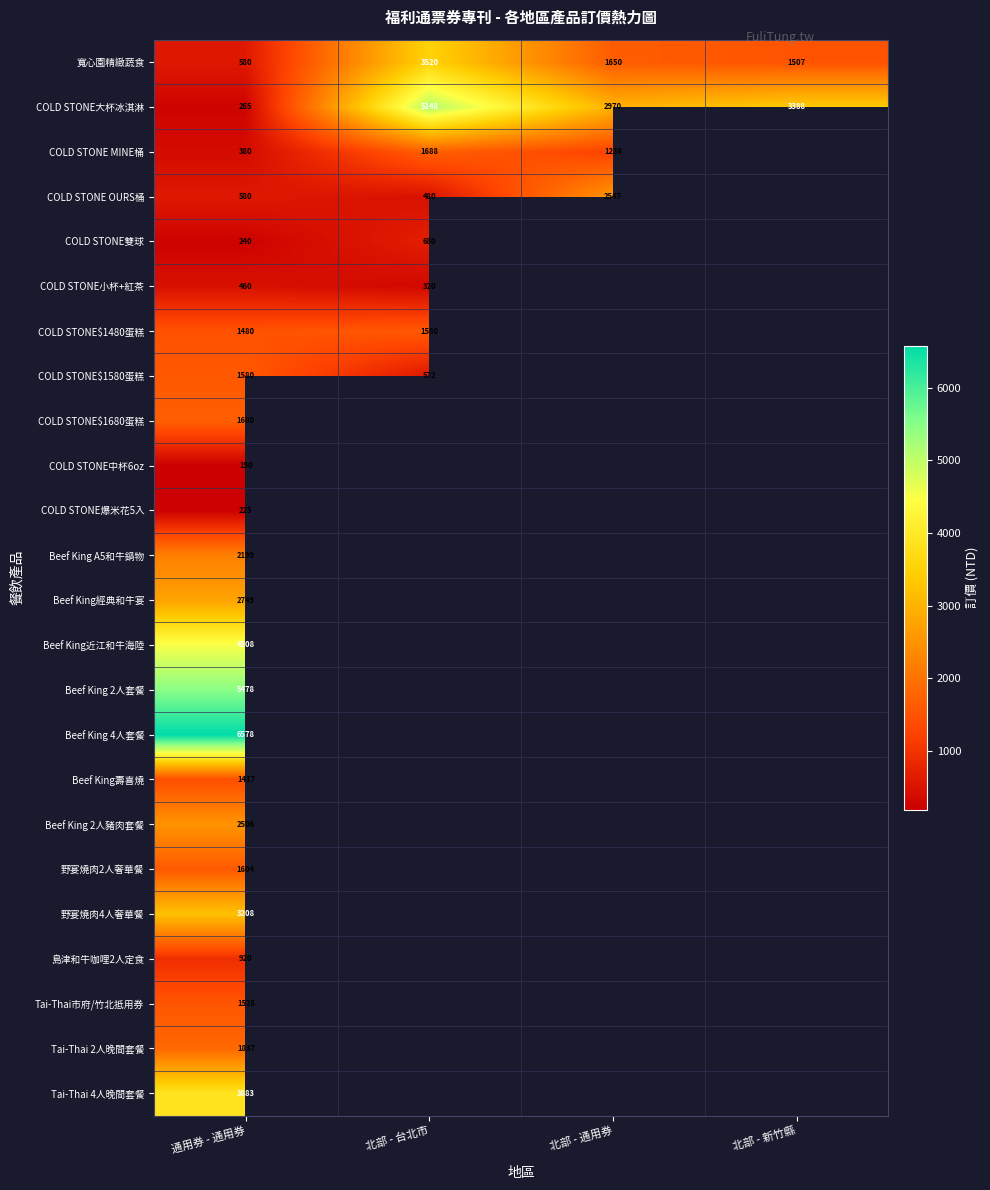

Is it true that COLD STONE$1580蛋糕 equals 572 at 北部 - 台北市?

True